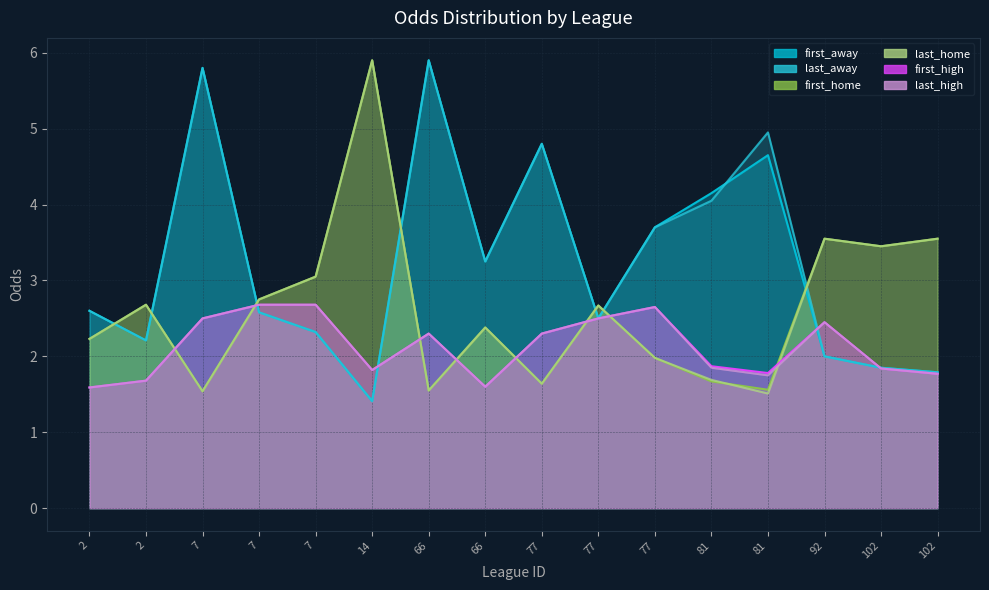

List the series in order of their peak value, highest first.

first_away, last_away, first_home, last_home, first_high, last_high